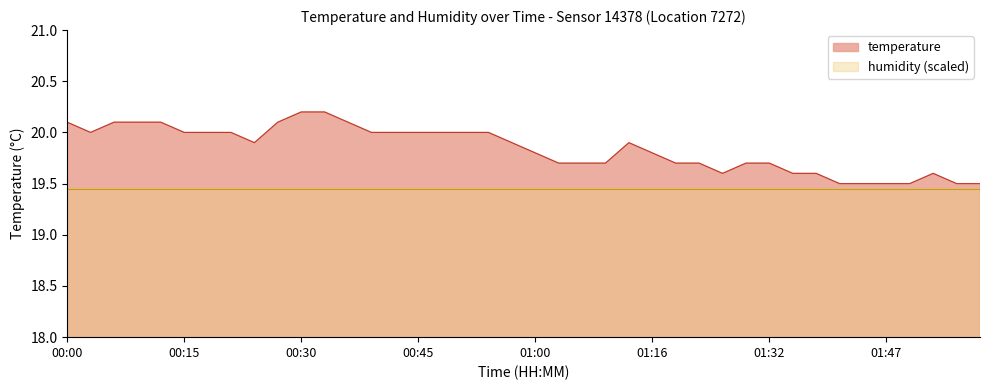

What is the label of the 6th point from the left?

00:15